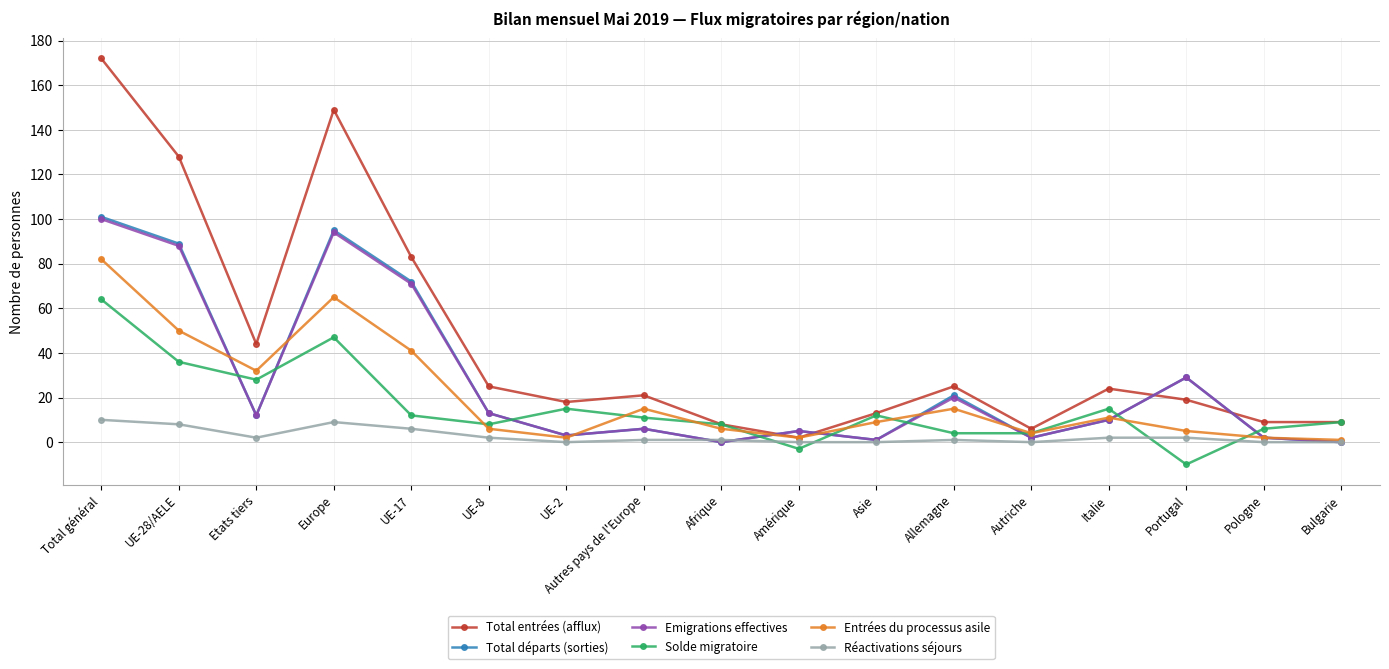

The value of Réactivations séjours at Asie is 0. True or false?

True